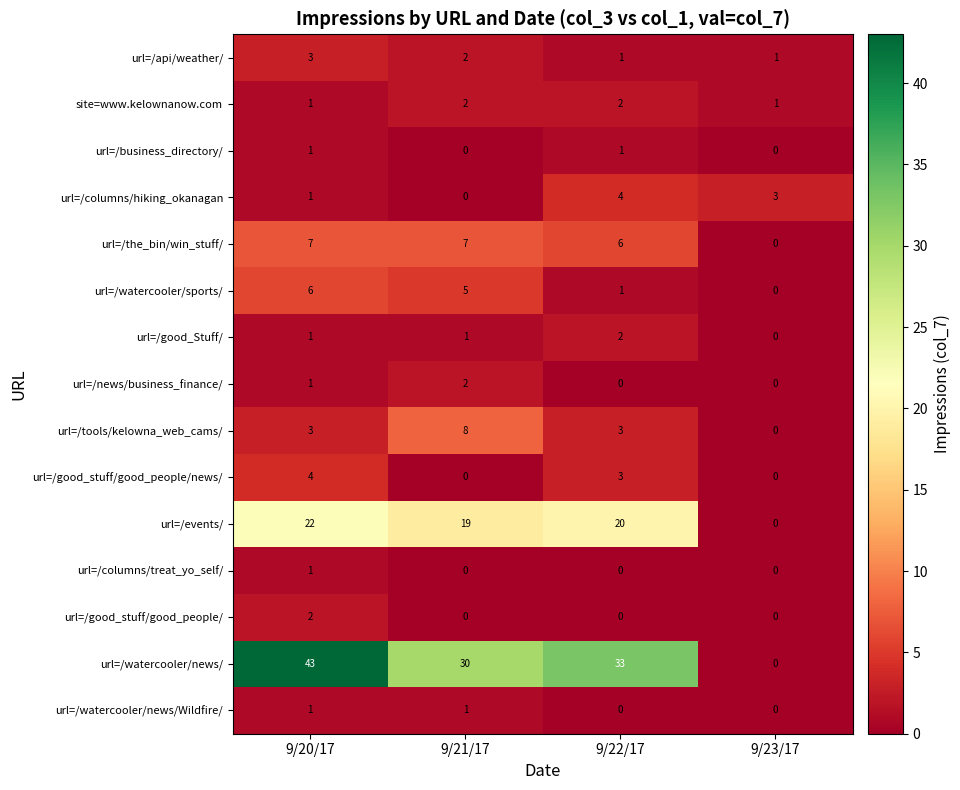

How many values in the site=www.kelownanow.com series are below 2?

2